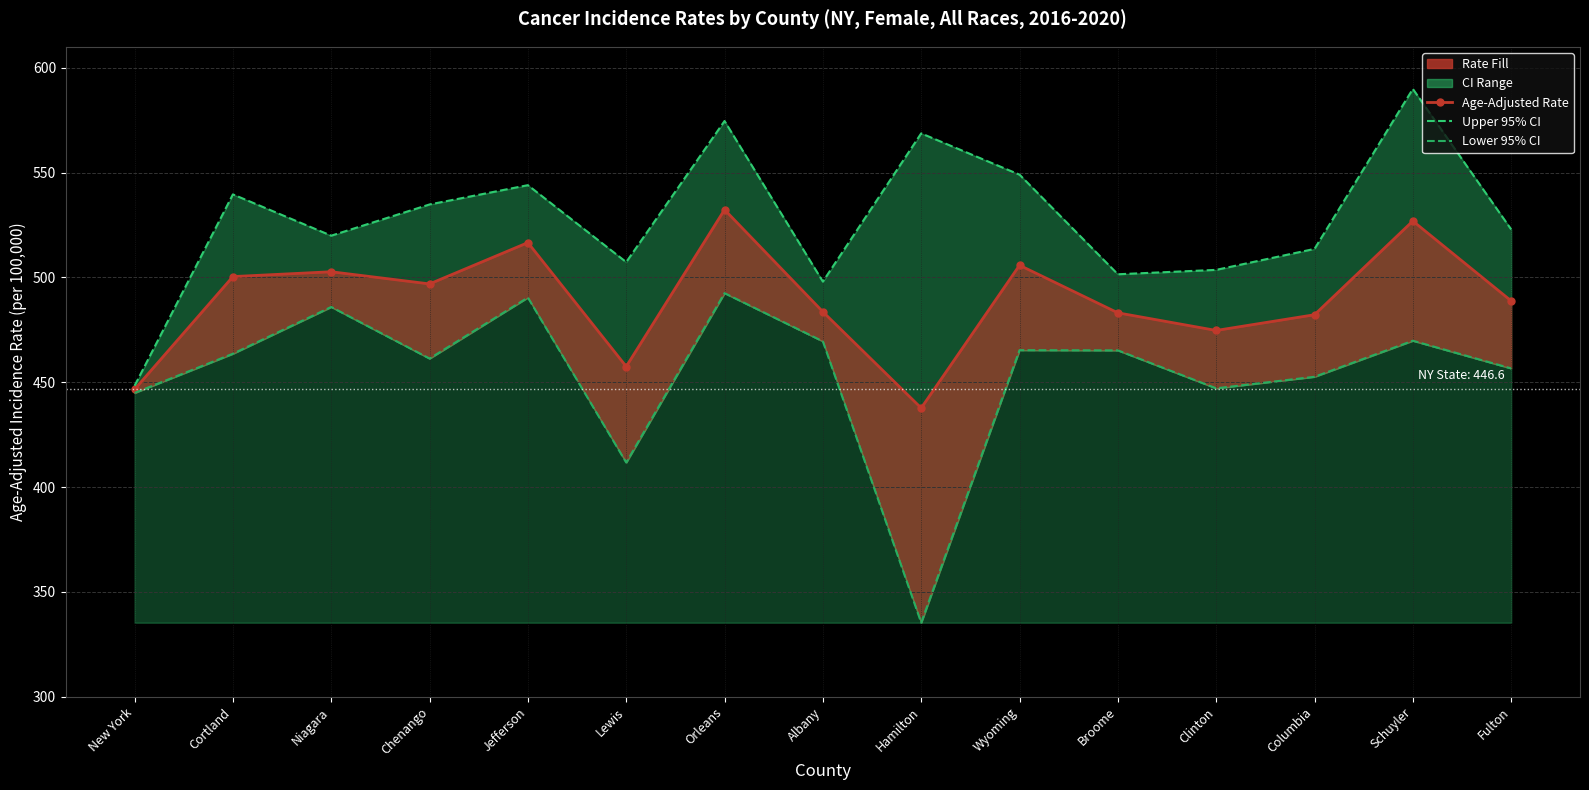

Where is Upper 95% CI nearest to the value 519?

Niagara